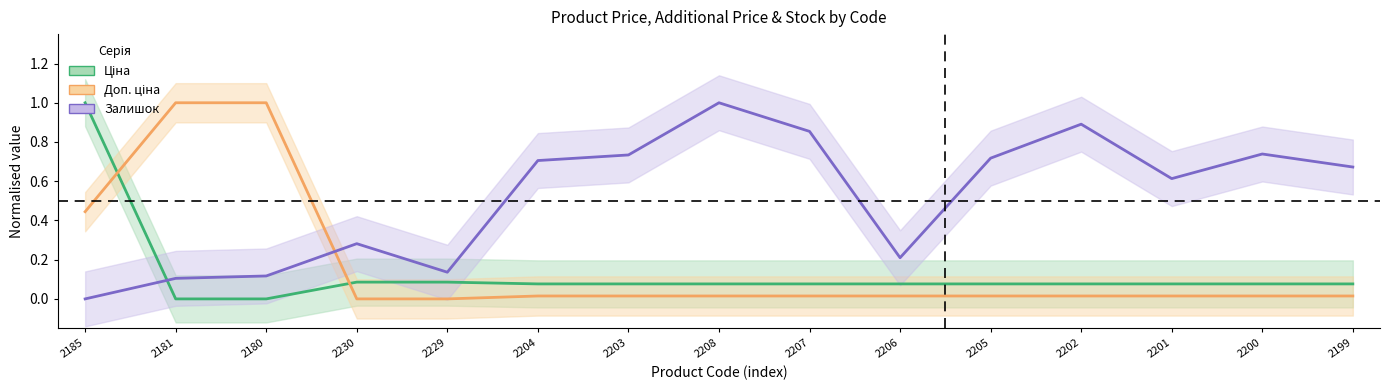

How many intersections are there between Ціна and Залишок?

1